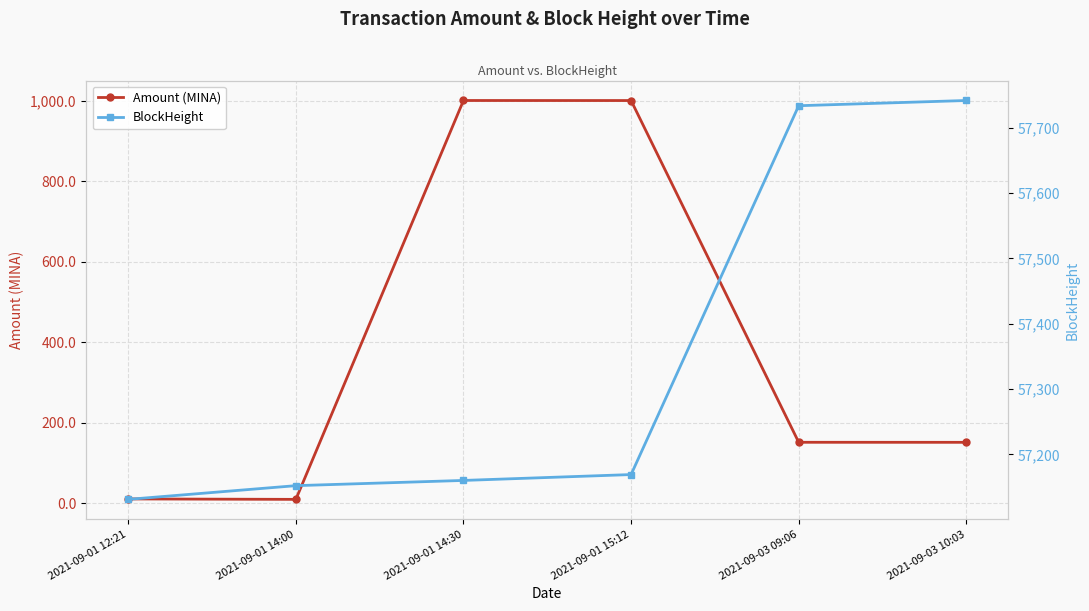

What is the total value across all series at 2021-09-03 10:03?

57893.5